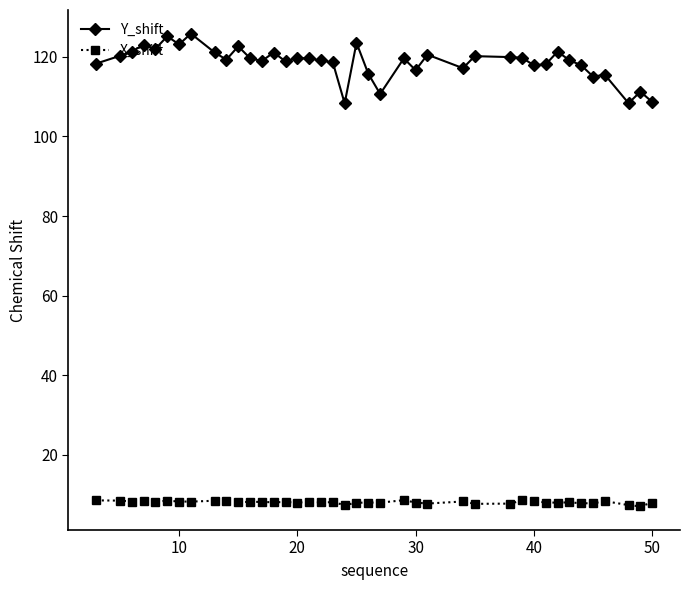

In X_shift, how many points are higher than both neighbors (excluding endpoints)?

13